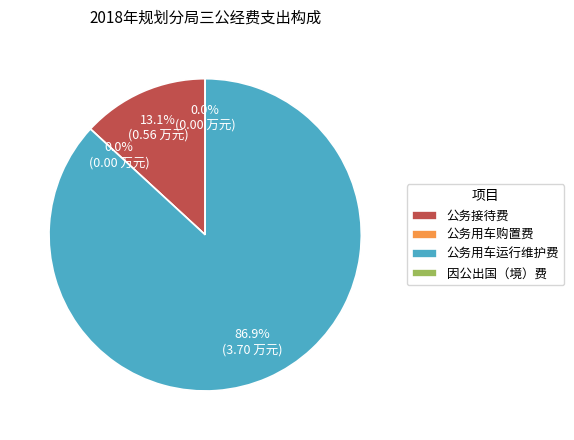

Is there any slice that represents more than half of the pie?

Yes